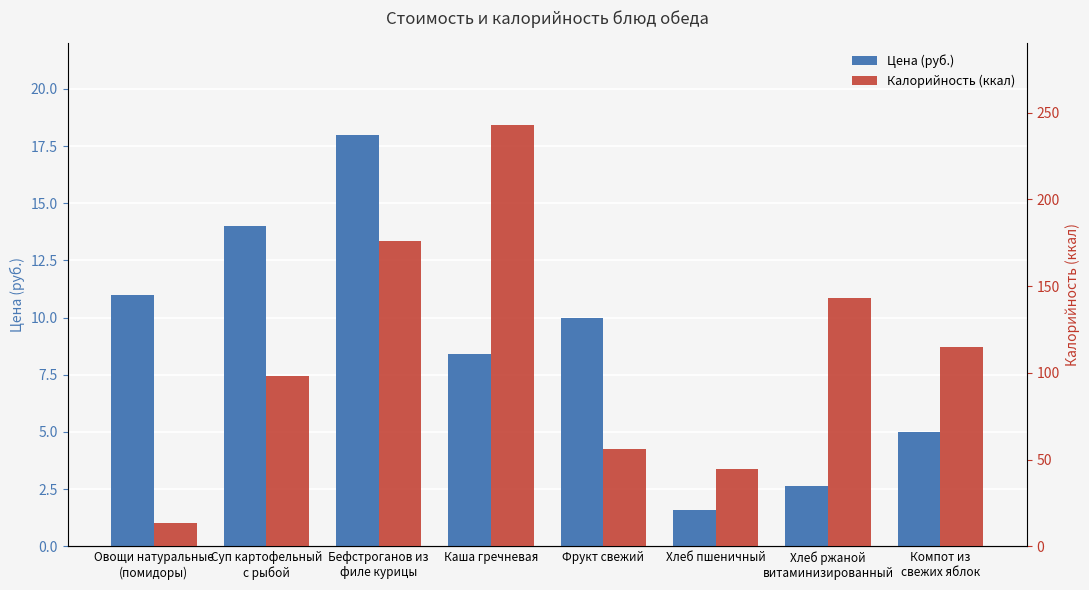

What are all the series names shown in the legend?

Цена (руб.), Калорийность (ккал)